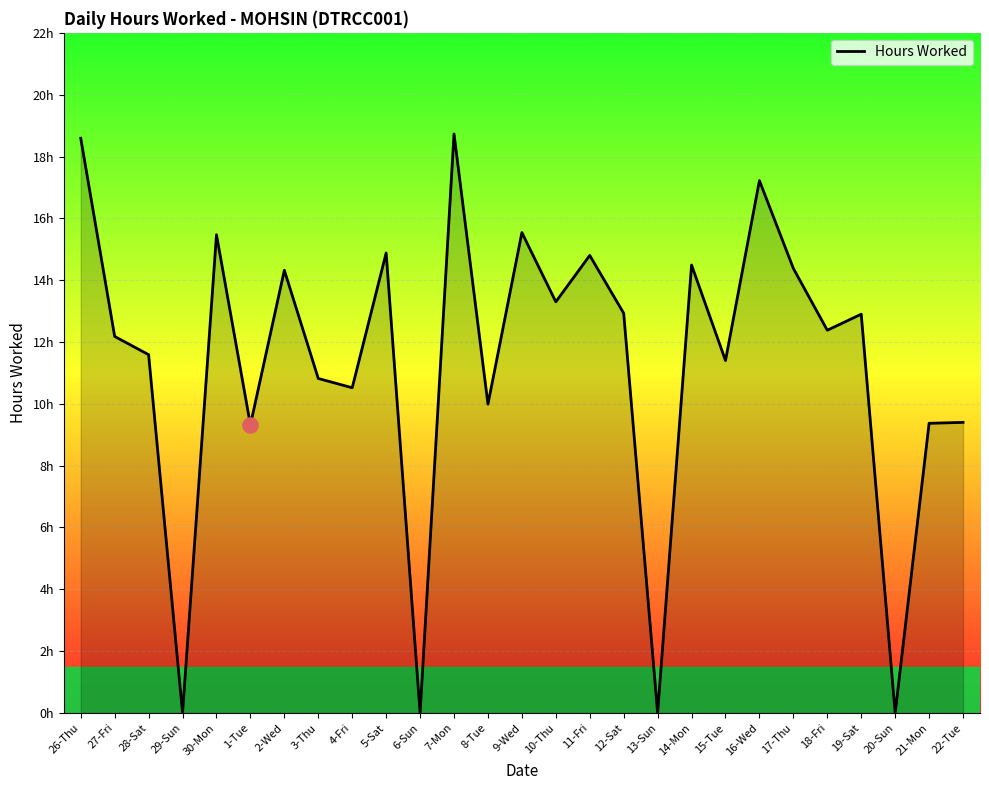

Which has a higher value, 13-Sun or 11-Fri?

11-Fri